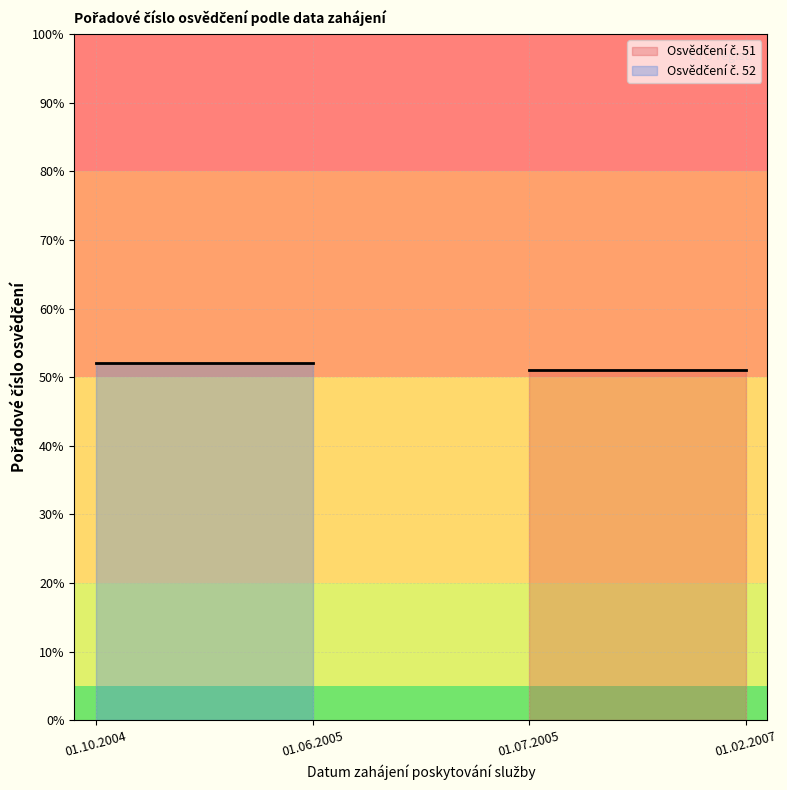

Approximately how many times larger is the value at 01.06.2005 compared to 01.06.2005?

1.0